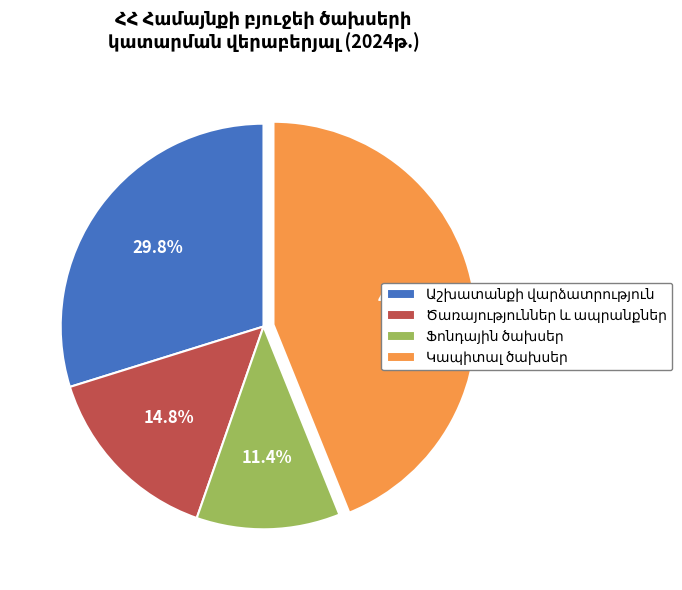

Is there a majority slice in this chart?

No